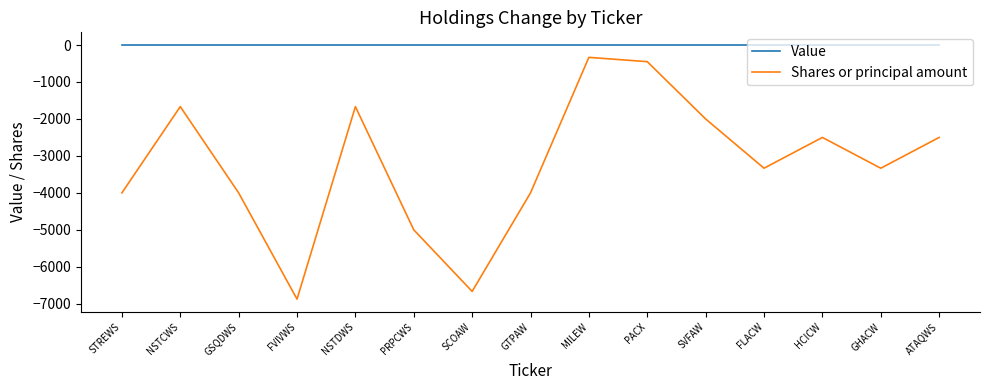

What is the difference between the maximum and minimum values in the Shares or principal amount series?

6542